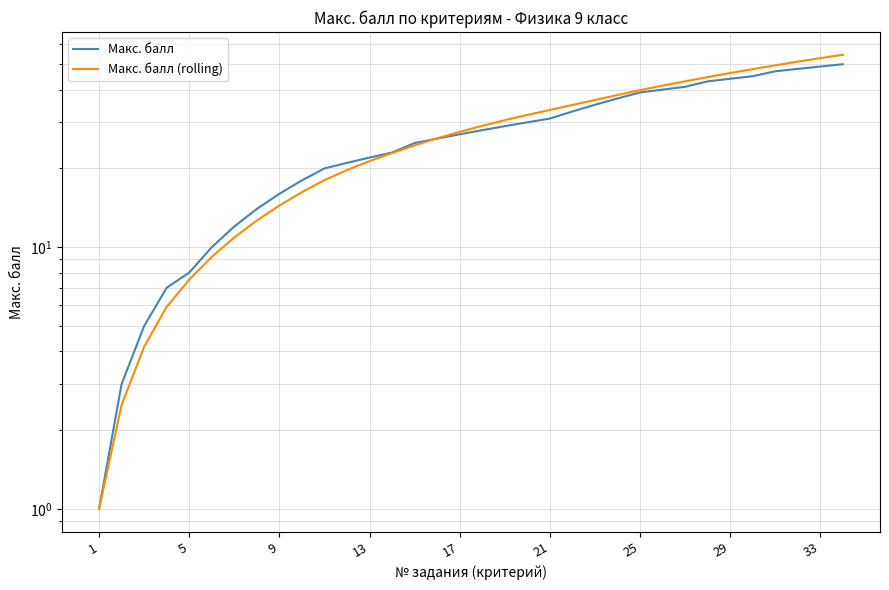

What is the minimum value shown in the chart?

1.0